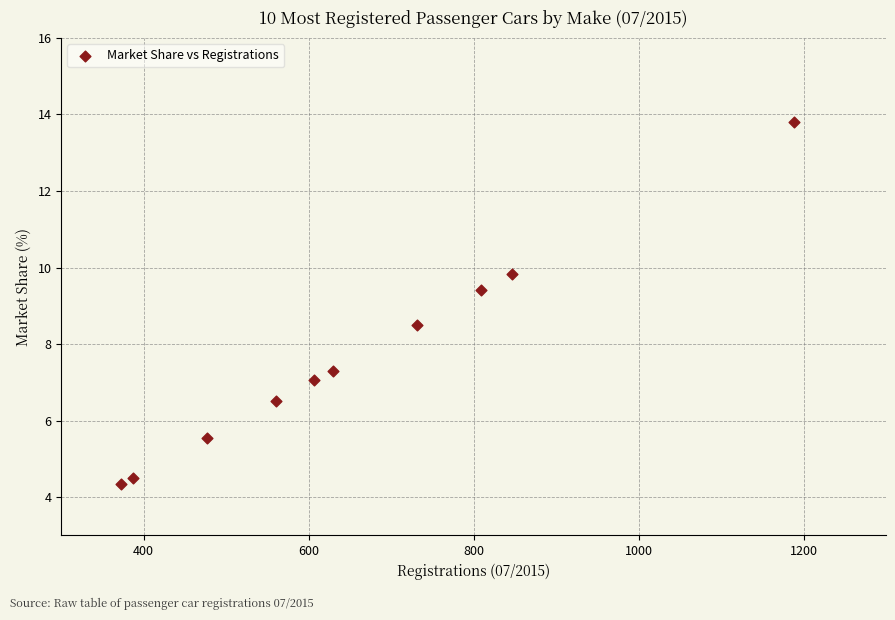

What is the average X value?

660.8